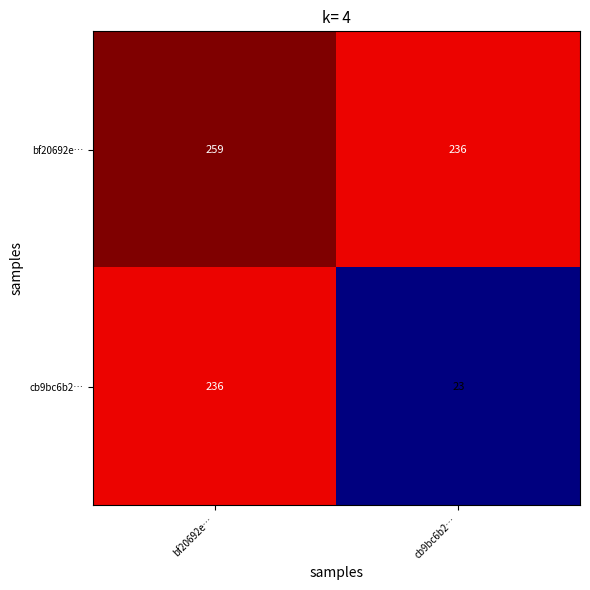

At which category does the chart reach its peak across all series?

bf20692e…